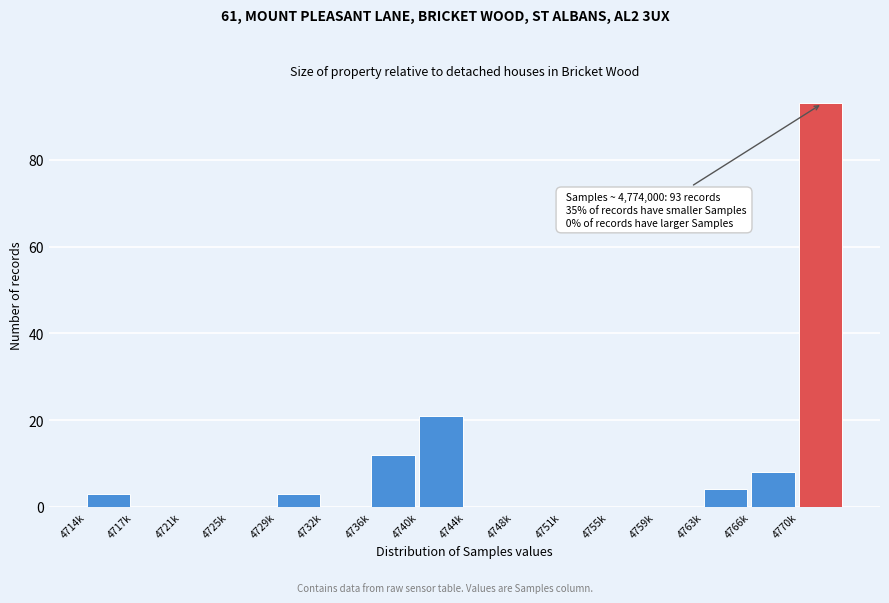

Reading left to right, list all the values displayed in this chart.

4714k=3	4717k=0	4721k=0	4725k=0	4729k=3	4732k=0	4736k=12	4740k=21	4744k=0	4748k=0	4751k=0	4755k=0	4759k=0	4763k=4	4766k=8	4770k=93